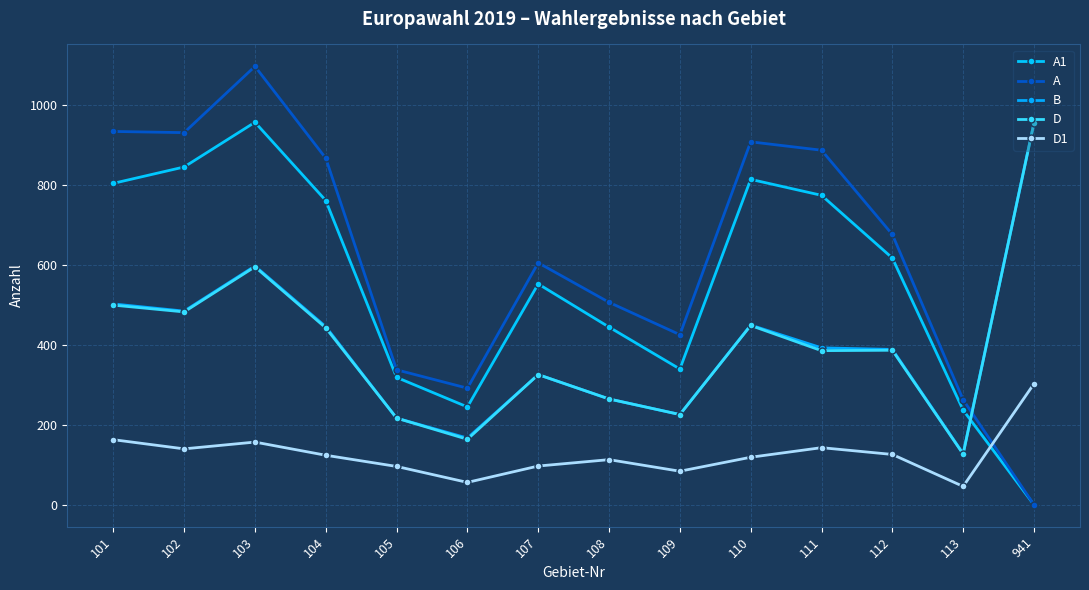

What are all the series names shown in the legend?

A1, A, B, D, D1